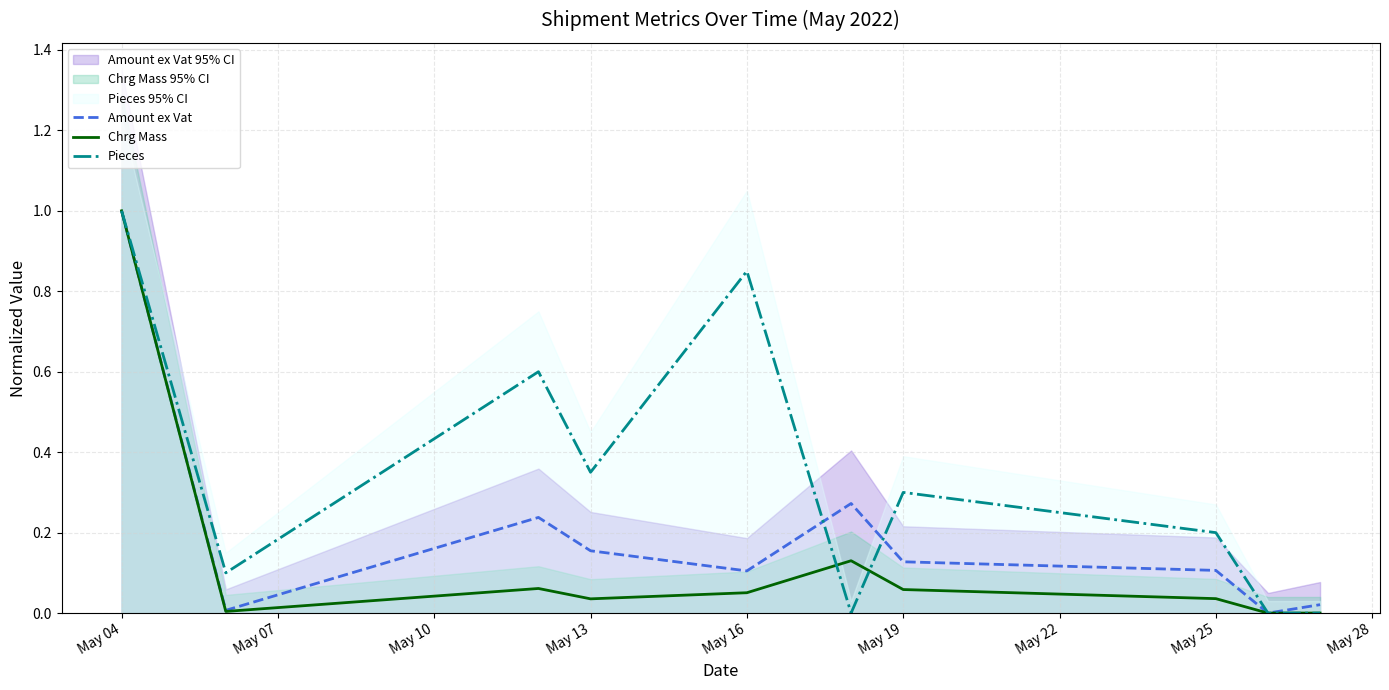

How many values in Pieces are above zero?

7